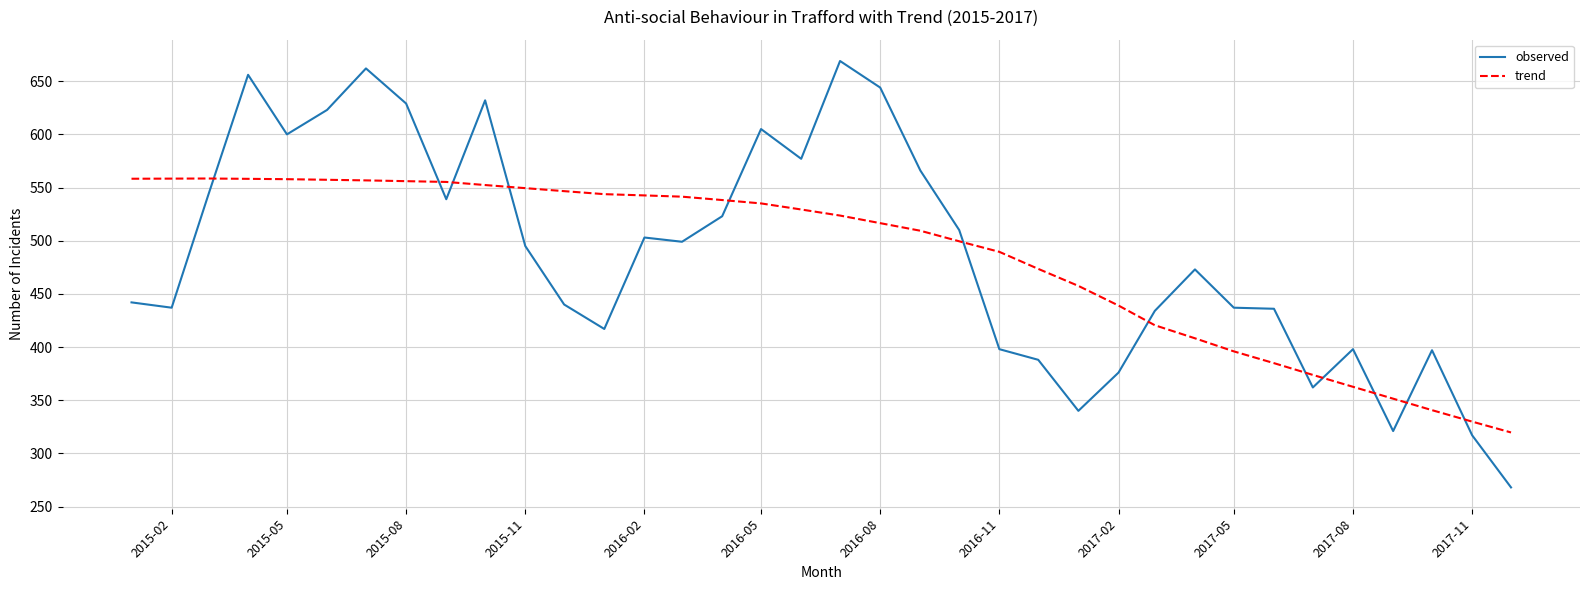

True or false: trend and observed cross at least once.

True